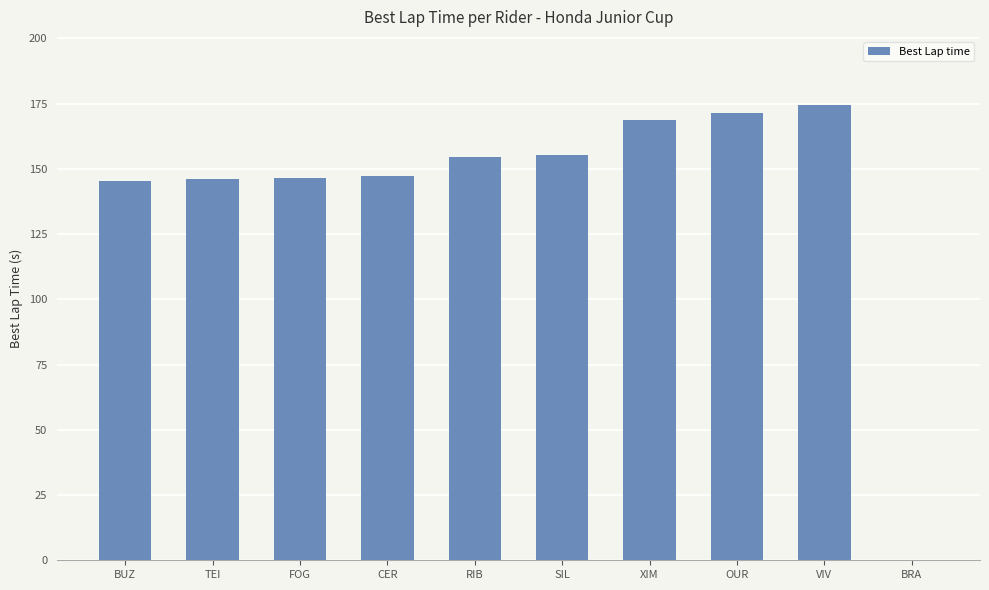

Approximately how many times larger is the value at VIV compared to XIM?

1.0